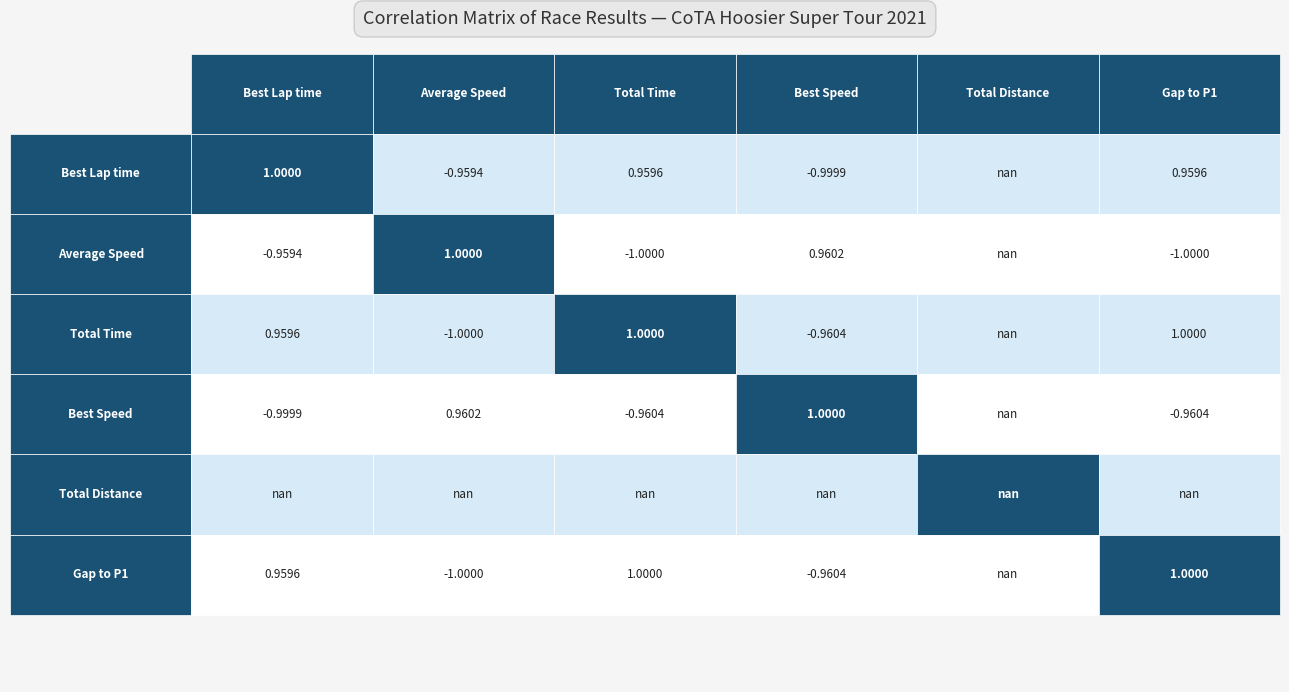

The value of Best Speed at Jose Gerardo is 149.4. True or false?

False